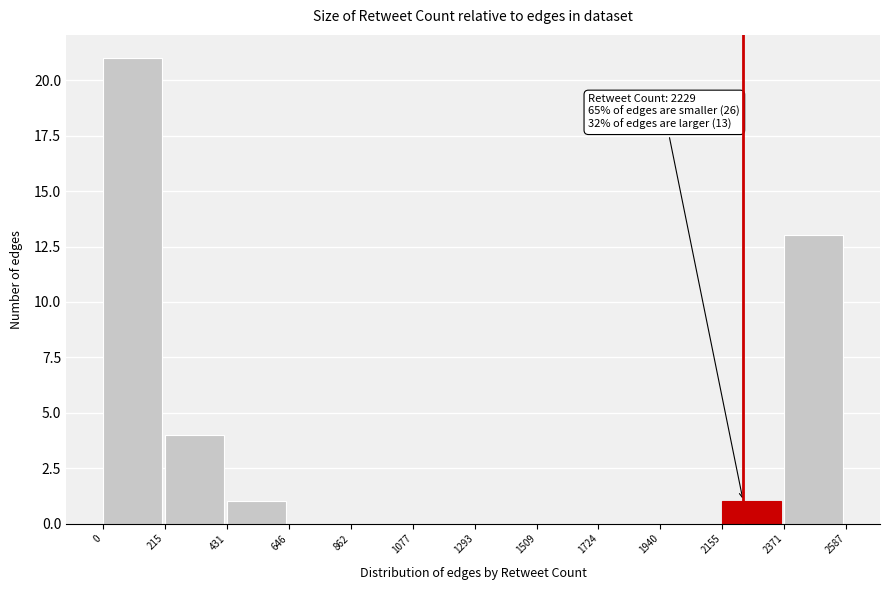

Which range on the x-axis has the tallest bar?

0 to 215